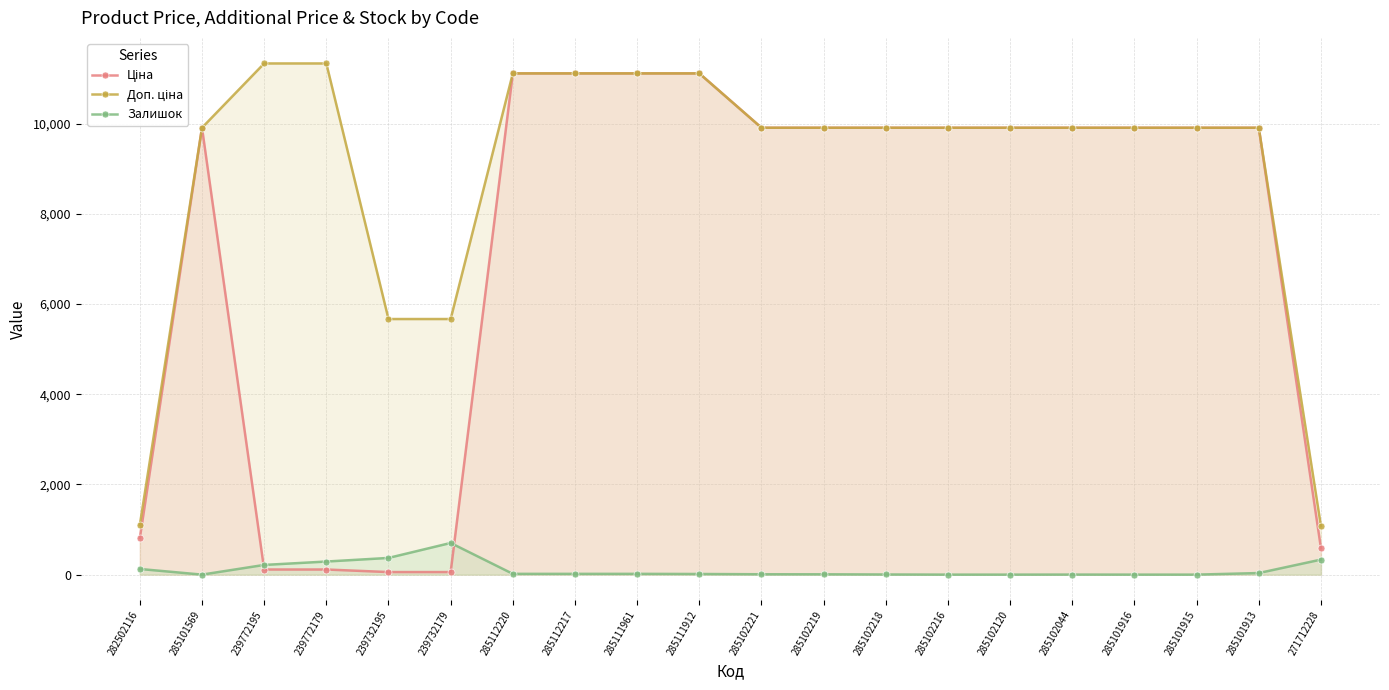

How many data points does each series have?

20